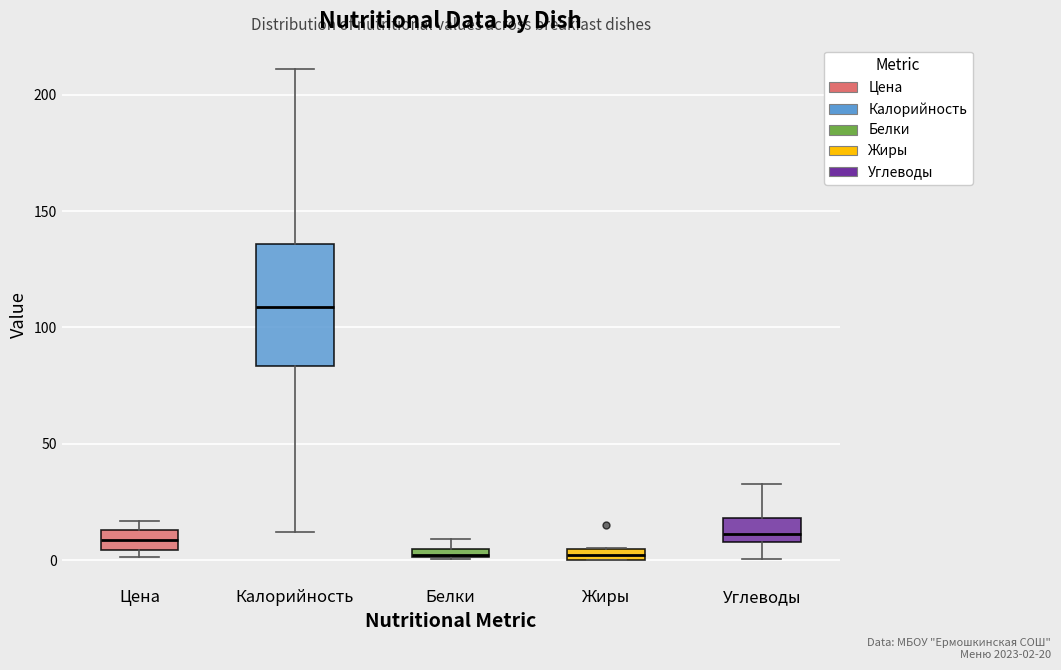

Where is the lower edge of the box for Жиры on the y-axis? The values are not printed on the chart, so give them approximately, as read against the axis.

0